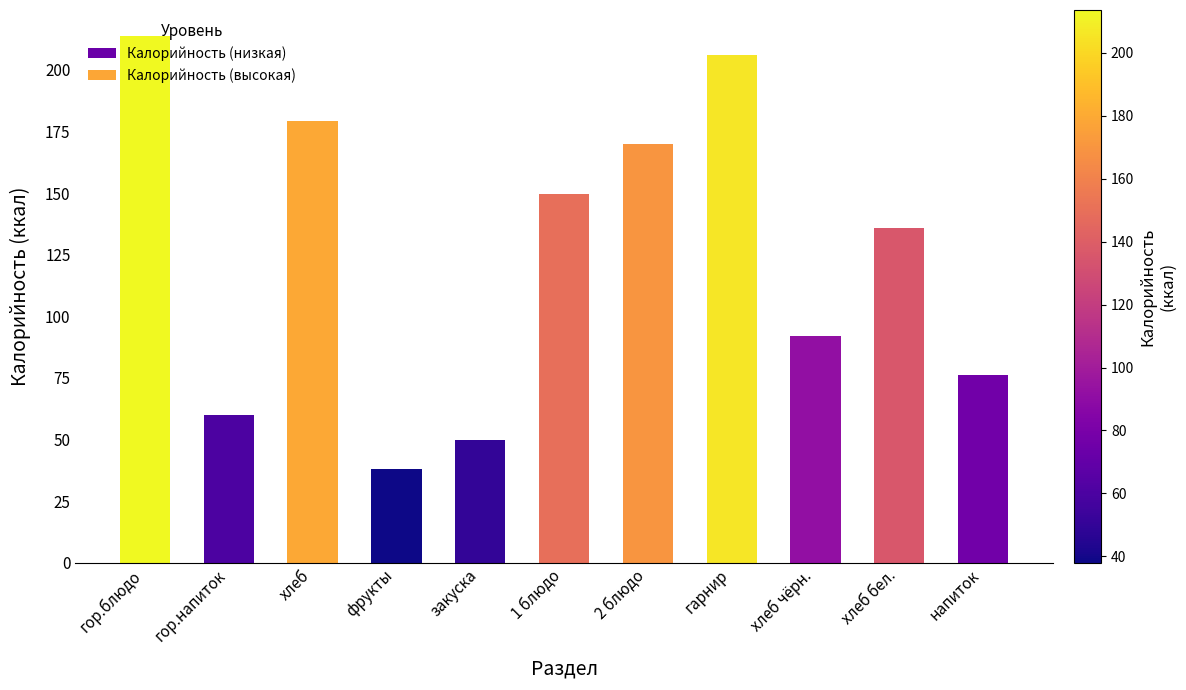

What is the difference between the second highest and second lowest values?

156.2